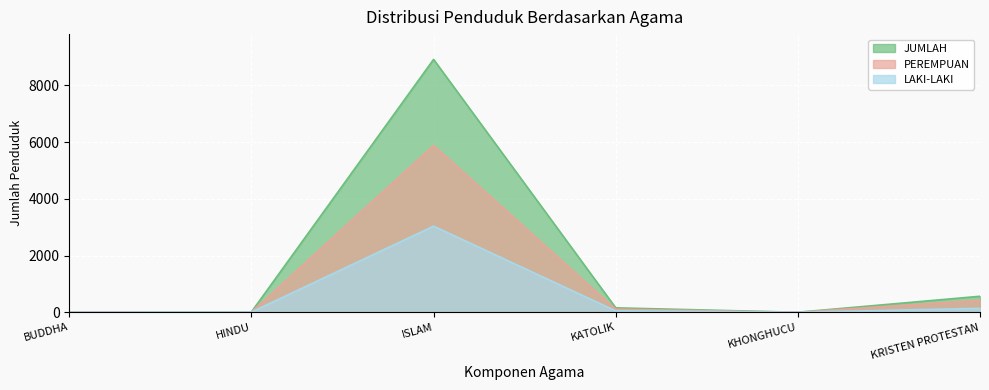

Reading left to right, list all the values displayed in this chart.

LAKI-LAKI: 2	6	3036	49	1	138
PEREMPUAN: 2	6	5879	107	0	426
JUMLAH: 4	12	8915	156	1	564